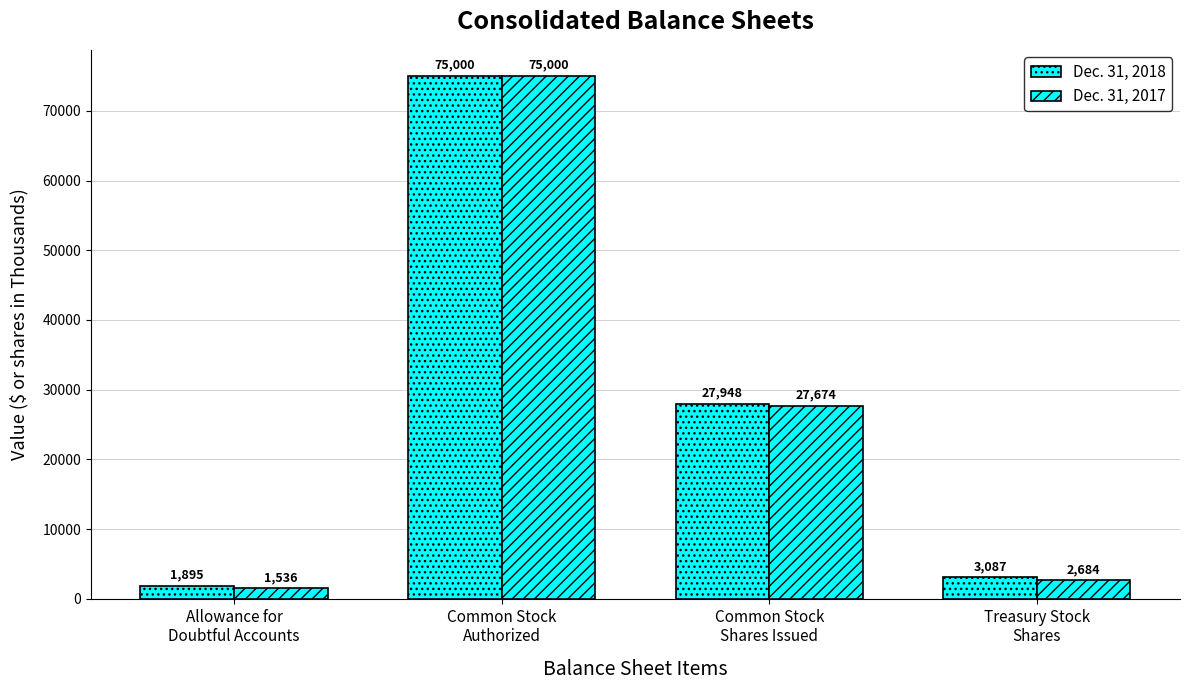

What position from the right is Common Stock
Shares Issued?

2